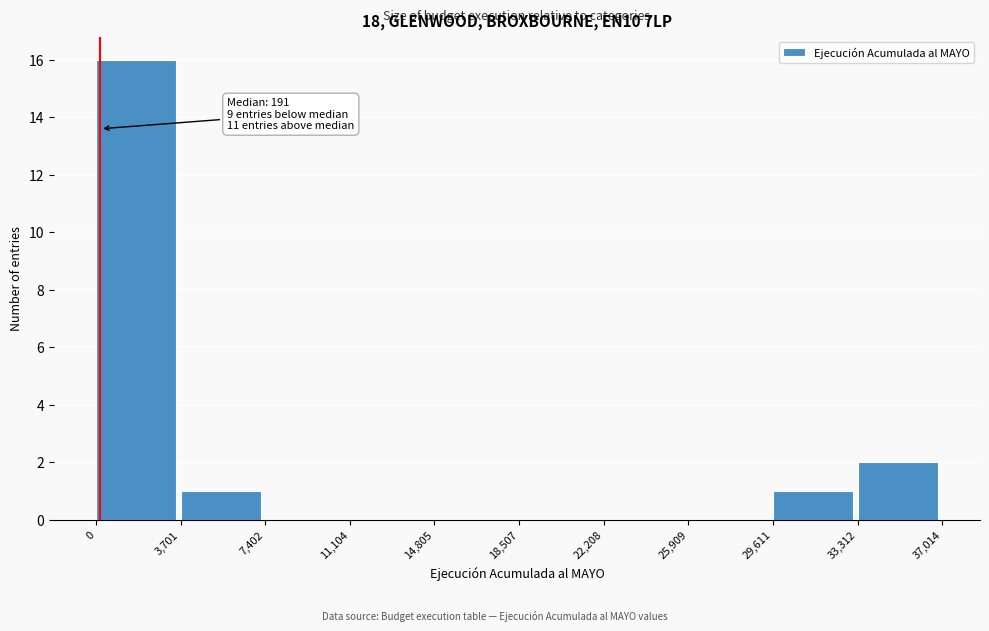

Which range on the x-axis has the tallest bar?

0 to 3,701